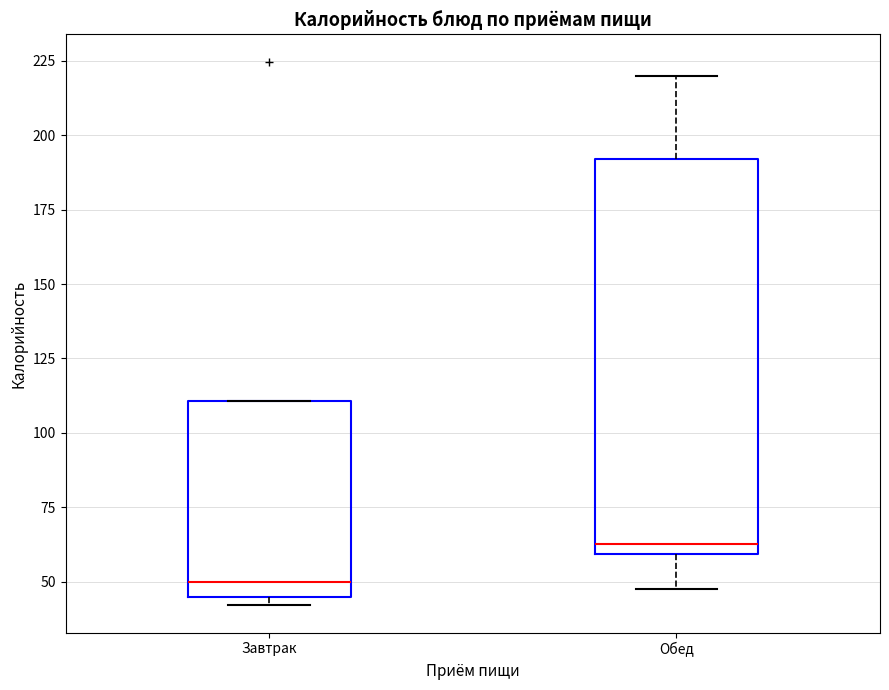

Where is the upper edge of the box for Завтрак on the y-axis? The values are not printed on the chart, so give them approximately, as read against the axis.

110